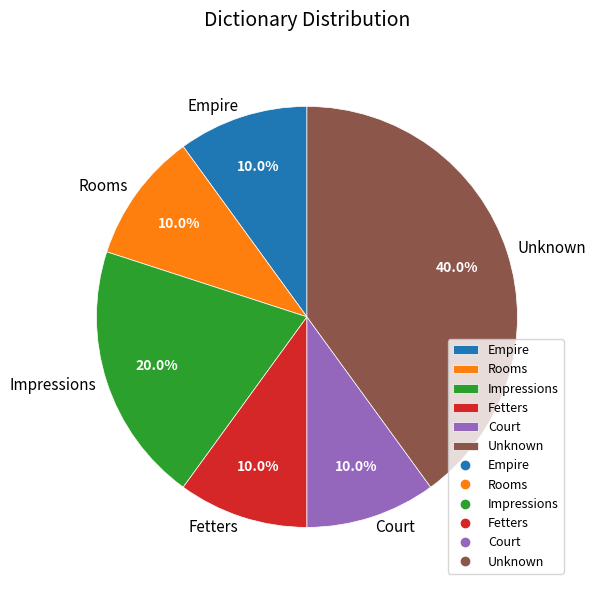

To the nearest percent, what is the combined percentage of Empire and Impressions?

30%